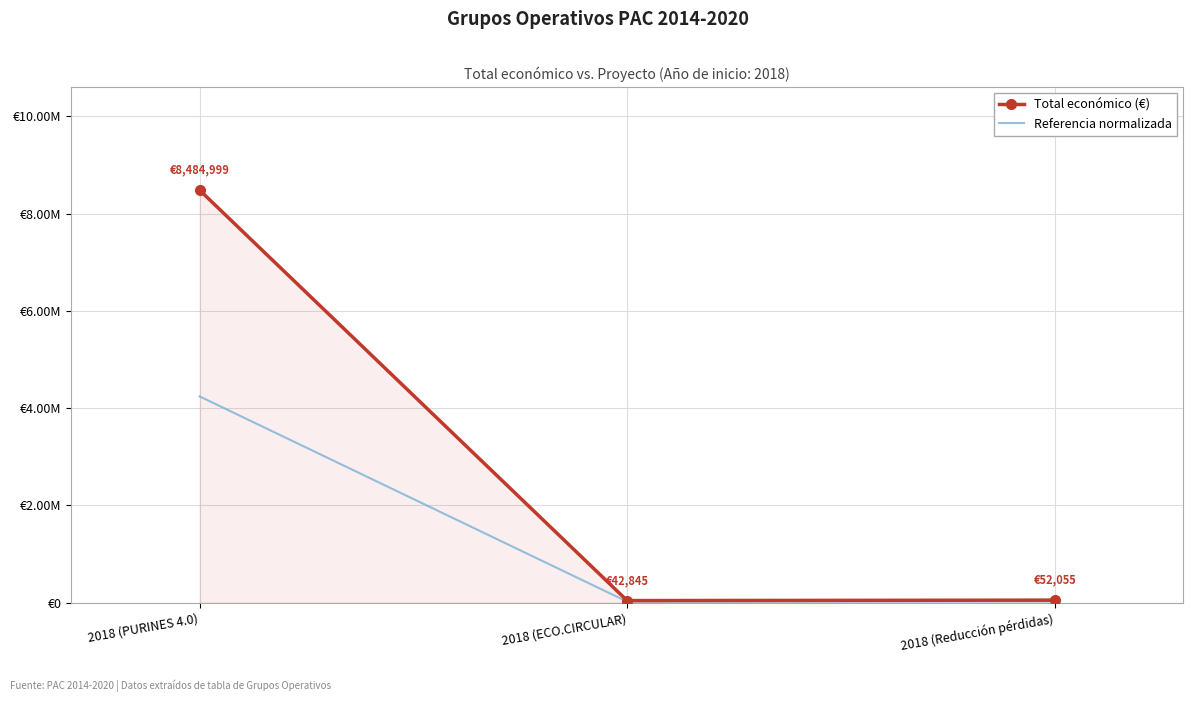

What are all the series names shown in the legend?

Total económico (€), Referencia normalizada